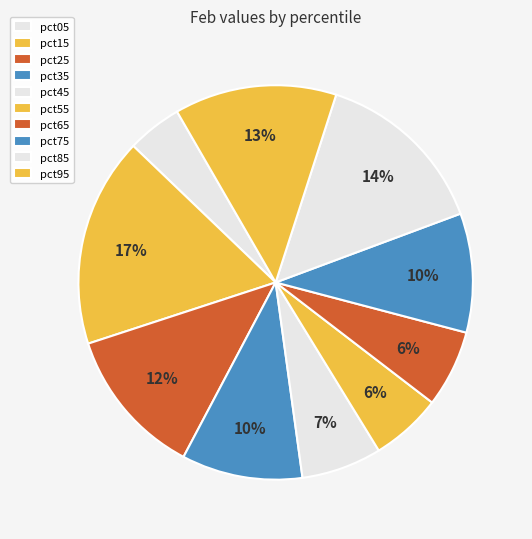

Is it true that pct15 is 6% of the pie?

False